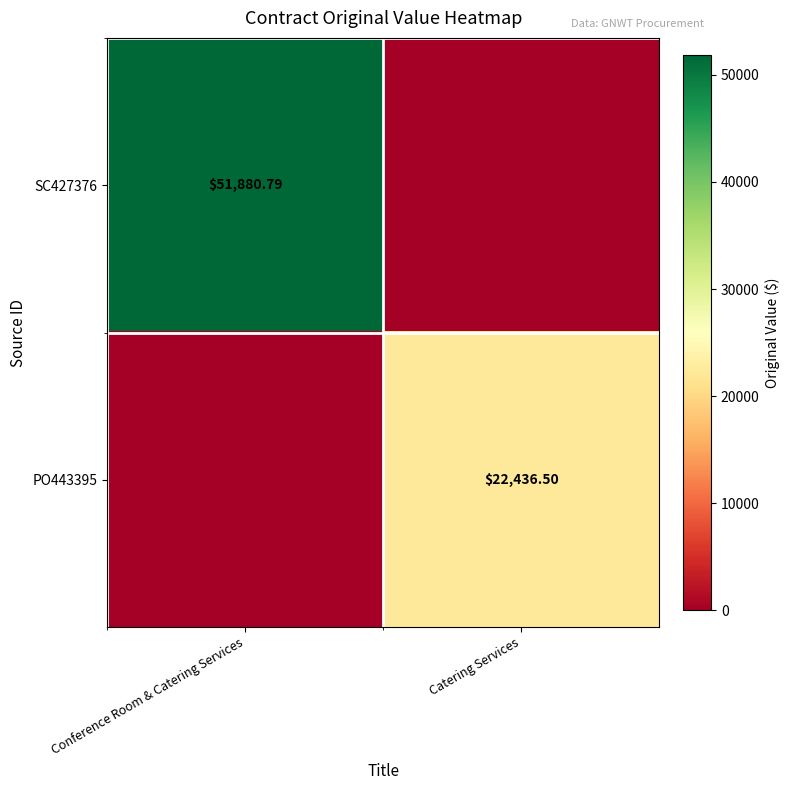

What is the difference between the maximum and minimum values in the SC427376 series?

51880.8